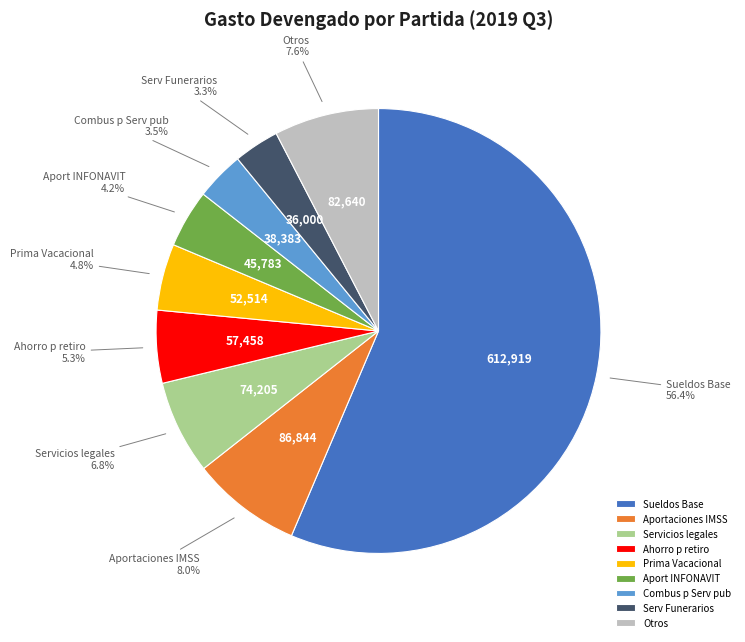

What percentage is NOT represented by Aport INFONAVIT?

95.8%